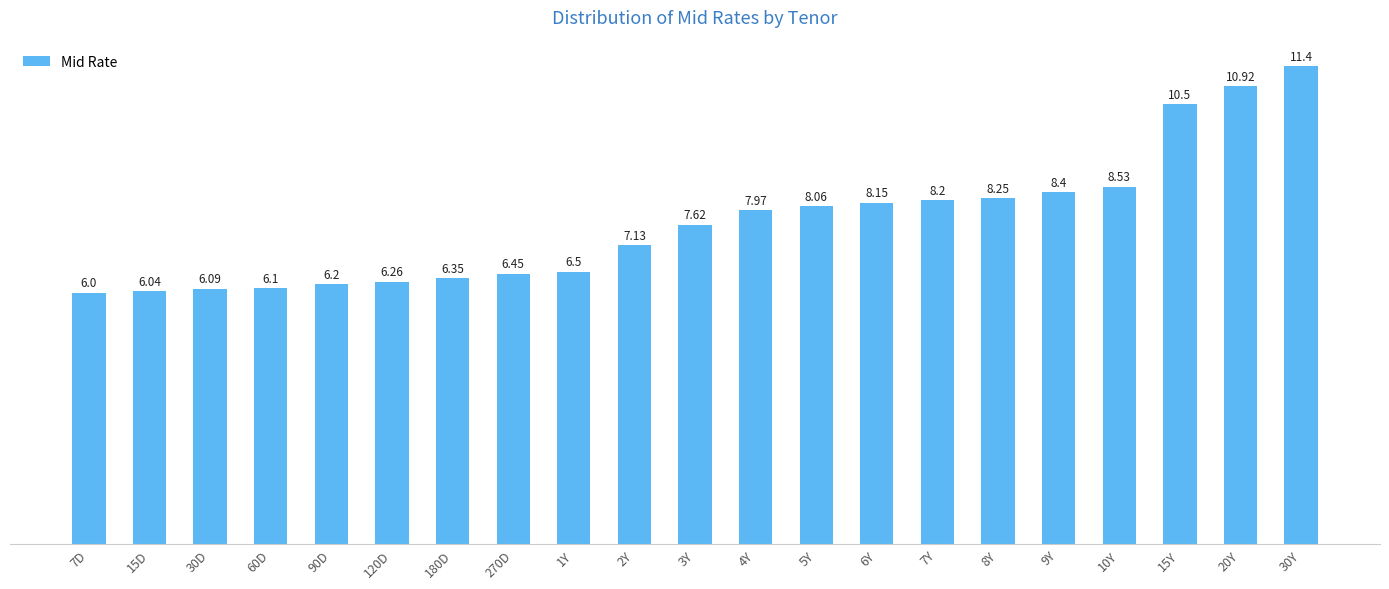

What is the ratio of the value at 10Y to the value at 8Y?

1.0